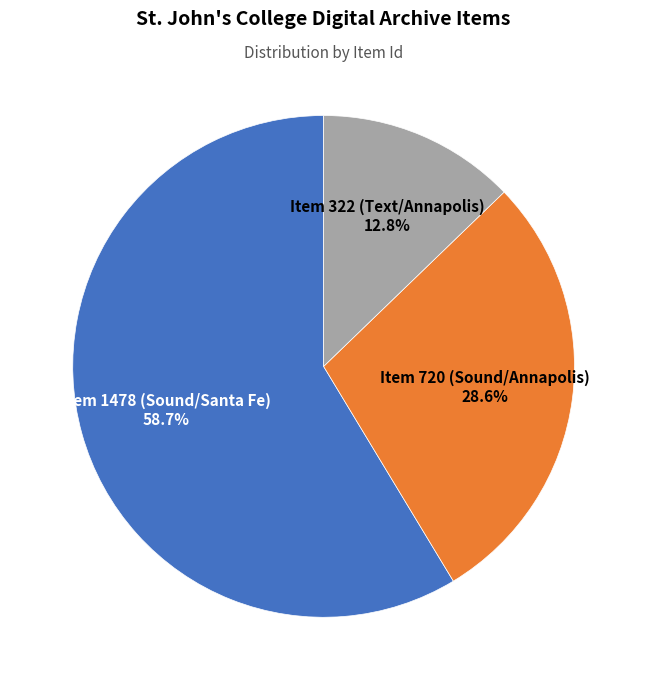

Rank the categories by value from lowest to highest.

Item 322 (Text/Annapolis), Item 720 (Sound/Annapolis), Item 1478 (Sound/Santa Fe)